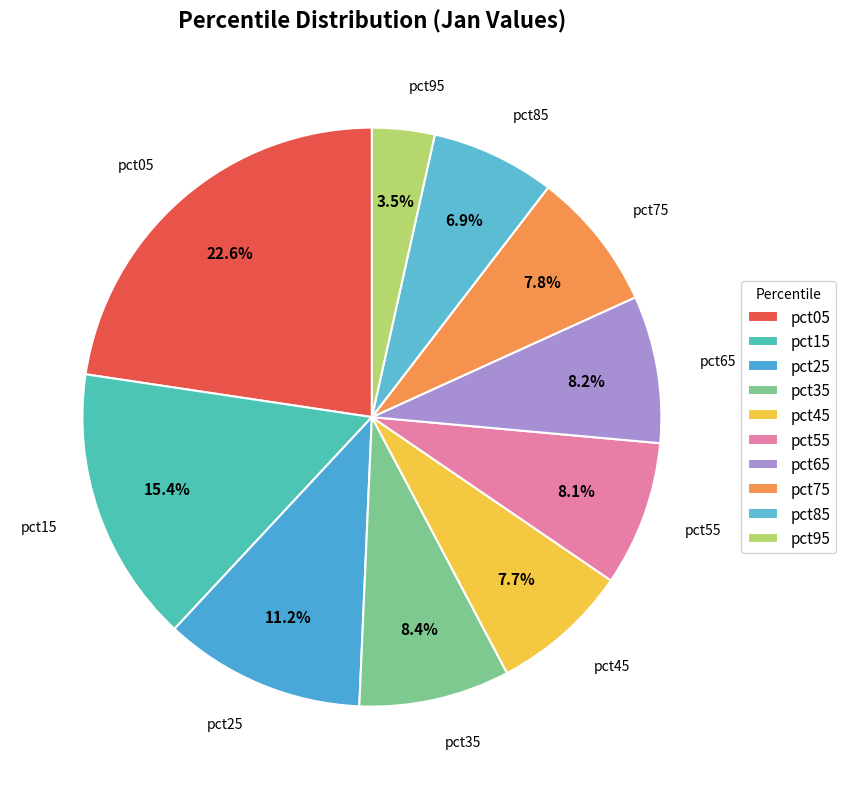

Which has a higher value, pct45 or pct95?

pct45